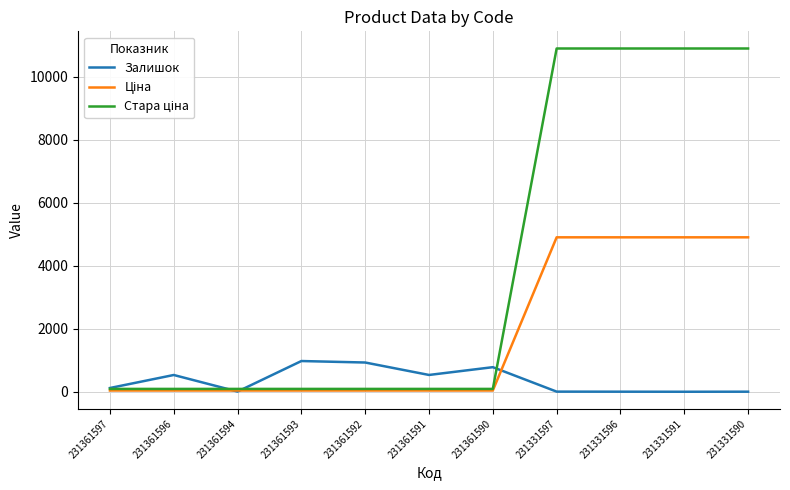

Is it true that Залишок equals 535.0 at 231361591?

True